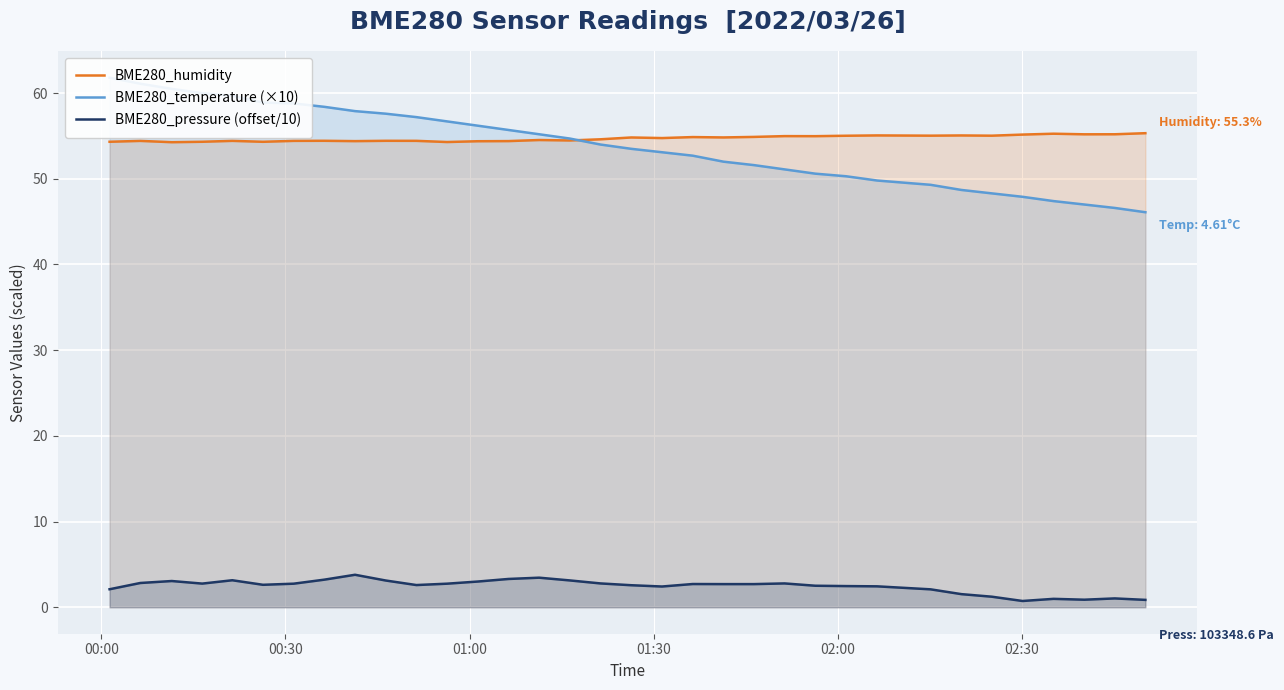

List the series in order of their peak value, highest first.

BME280_temperature (×10), BME280_humidity, BME280_pressure (offset/10)